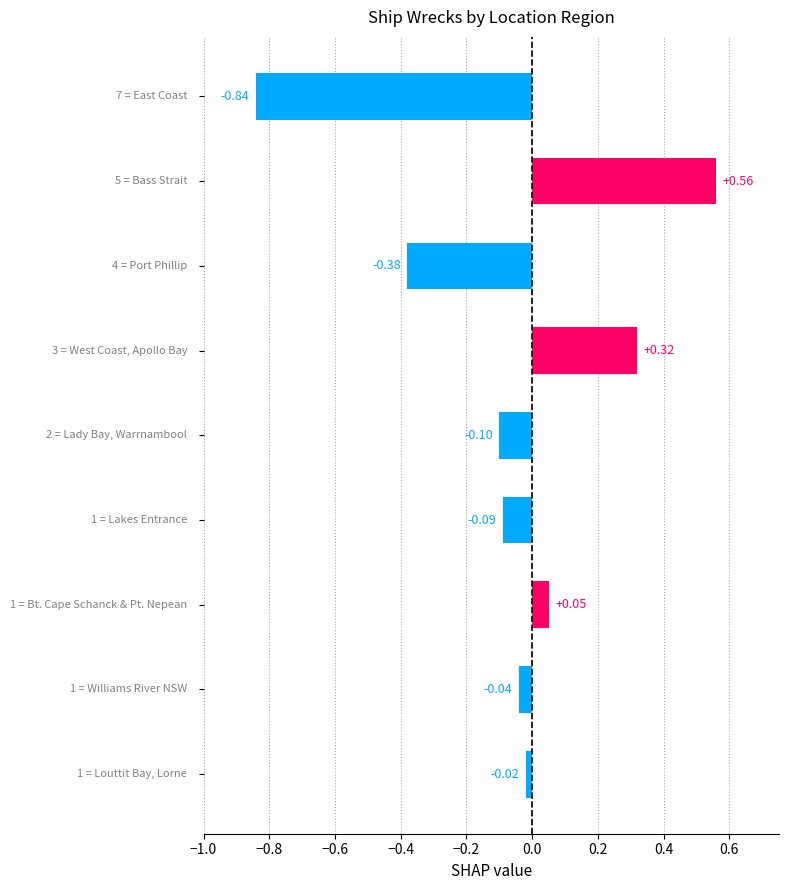

What is the difference between the maximum and second lowest values?

0.9